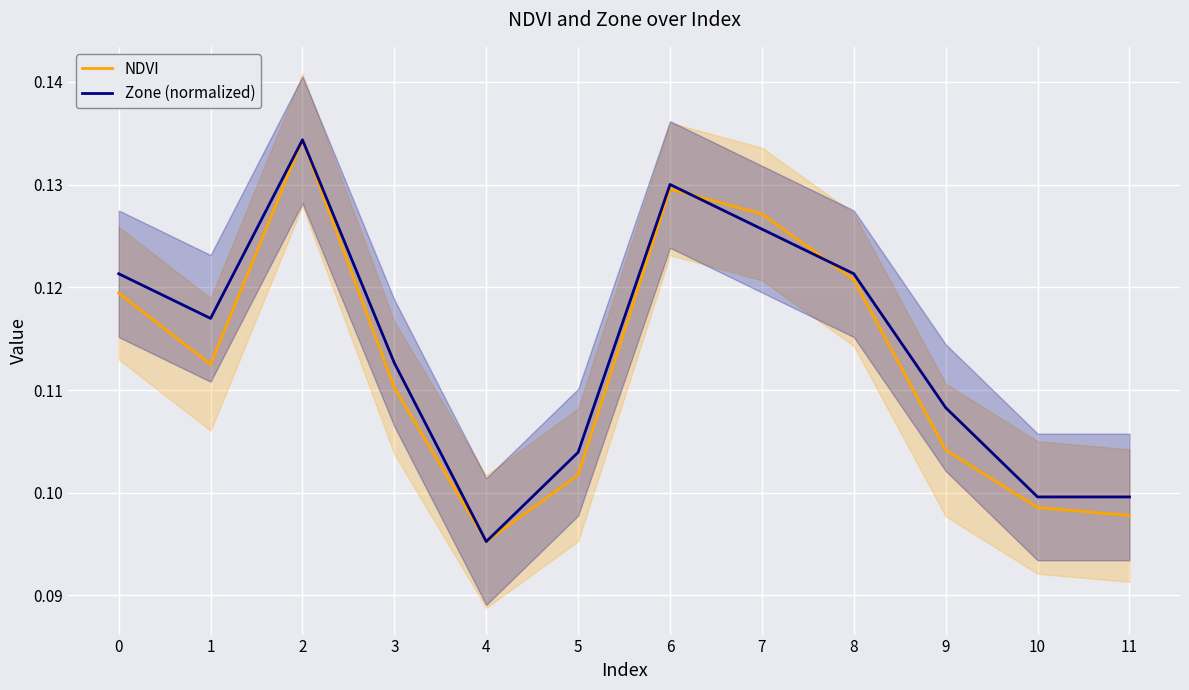

What is the sum of all NDVI values?

1.4